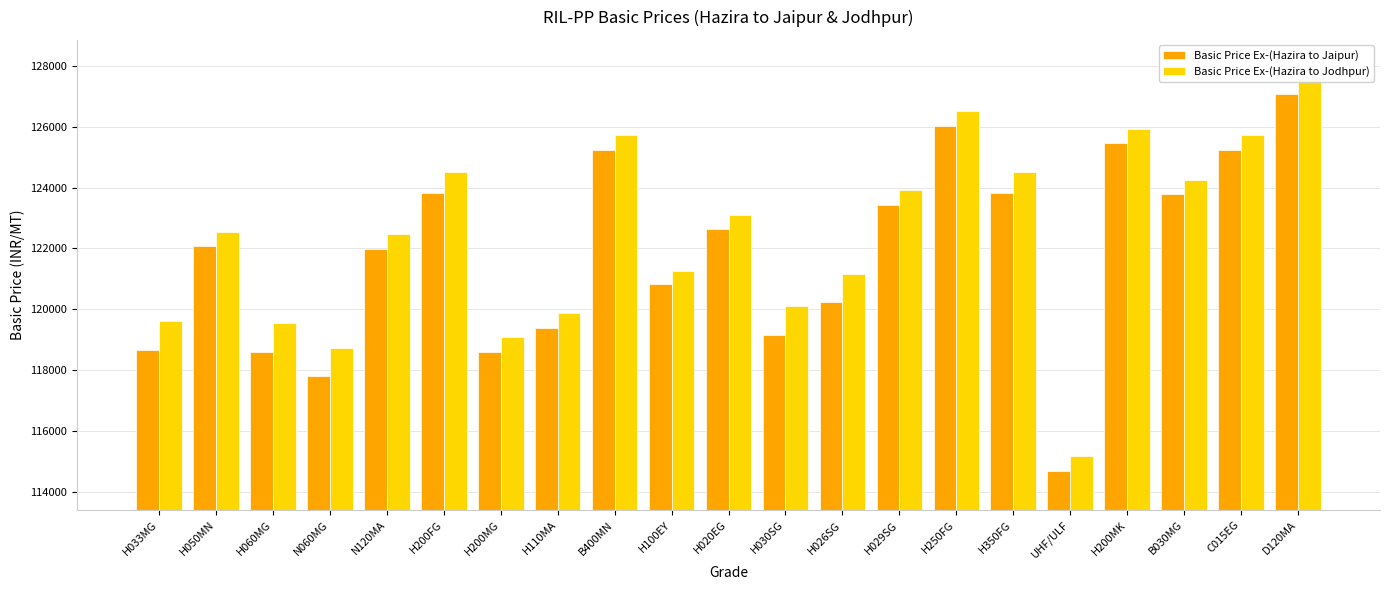

Between H020EG and C015EG, which is larger?

C015EG